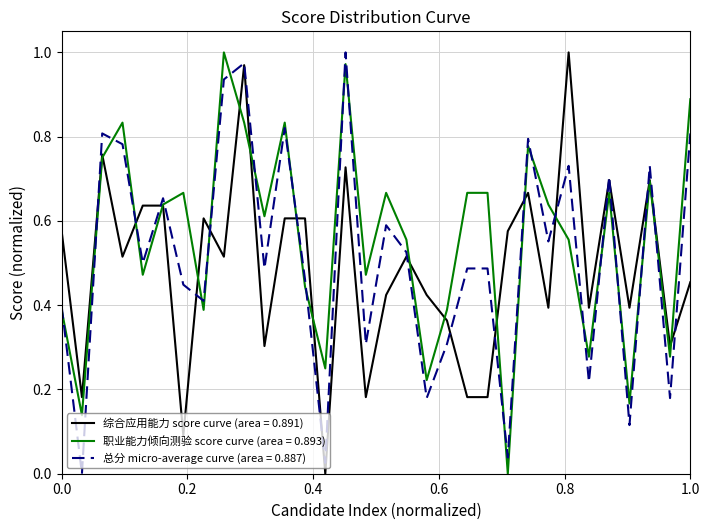

How many distinct data groups are displayed?

3